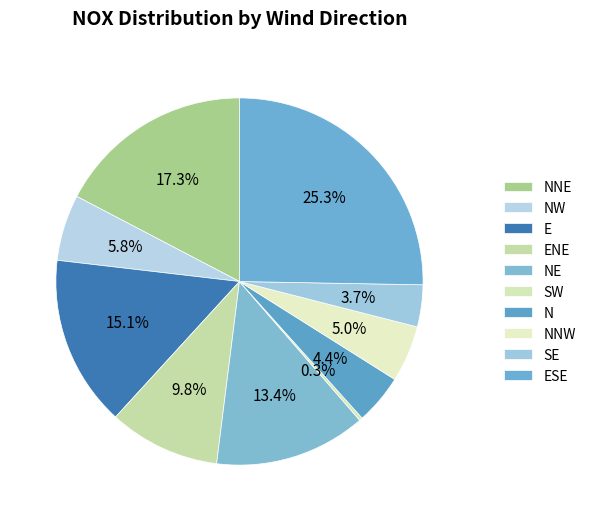

How many segments does this pie chart have?

10